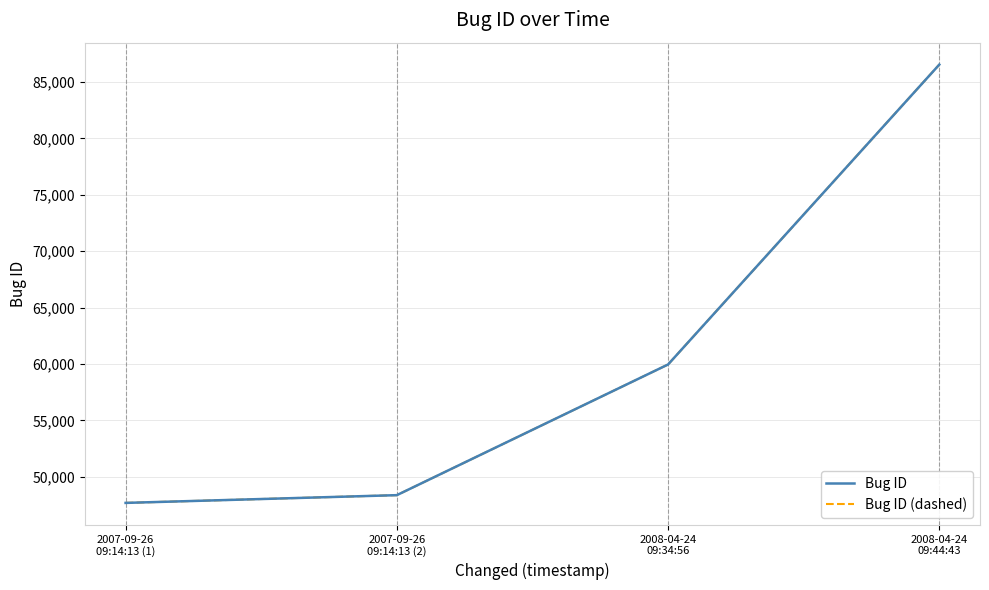

Is this an area chart (filled region under the line)?

No